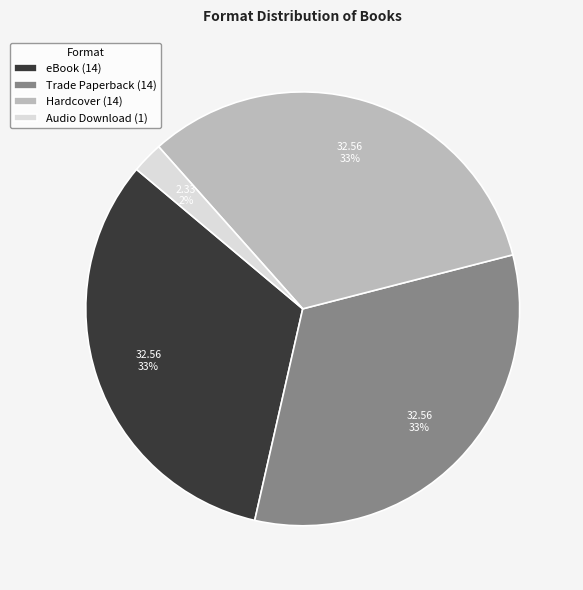

Which has a higher value, Hardcover (14) or Audio Download (1)?

Hardcover (14)